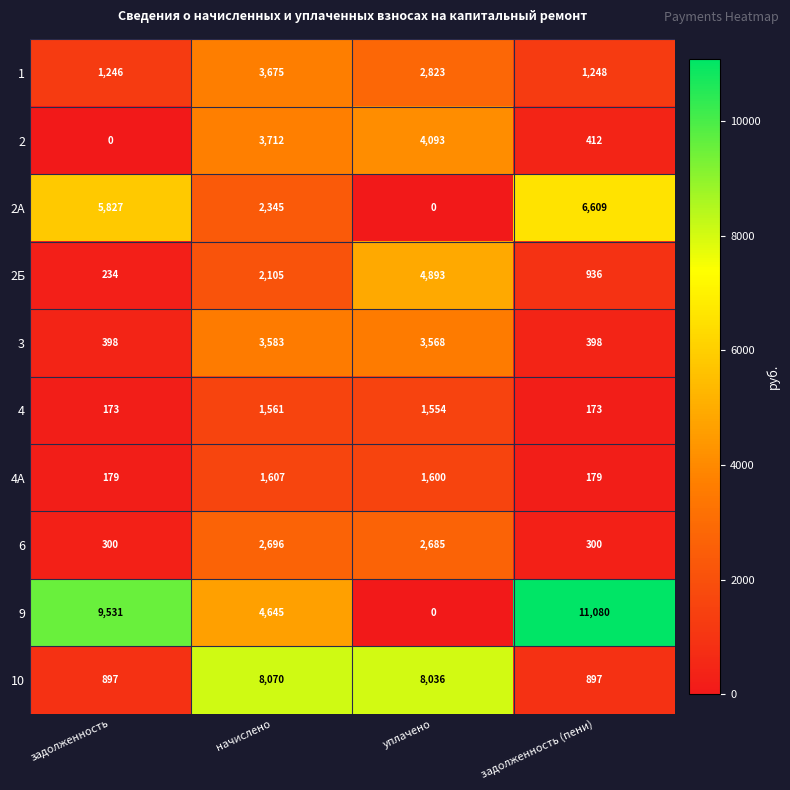

Is it true that 9 equals 14546 at задолженность?

False